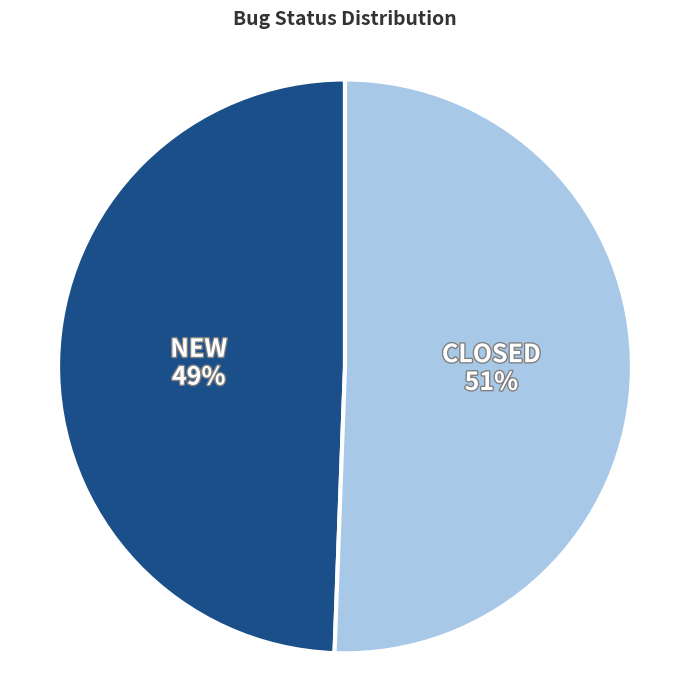

To the nearest percent, what portion does CLOSED represent?

51%